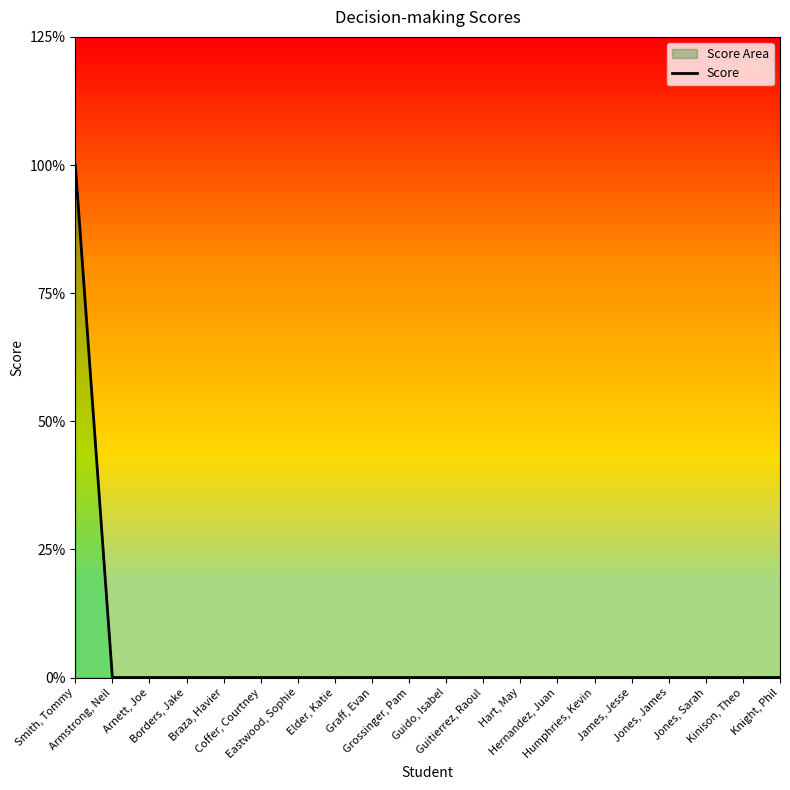

Between Guido, Isabel and Hernandez, Juan, which is larger?

Guido, Isabel